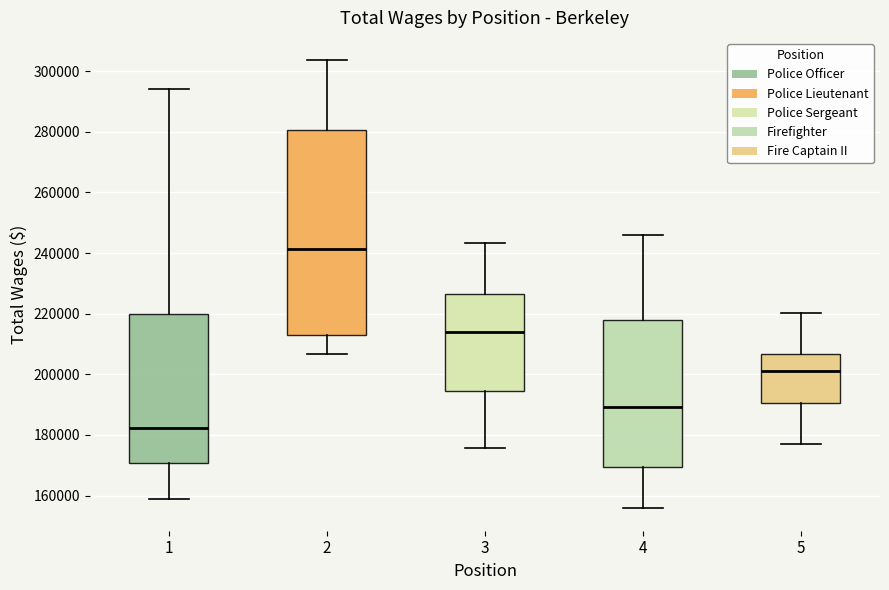

Which box is the tallest, from its lower edge to its upper edge?

2